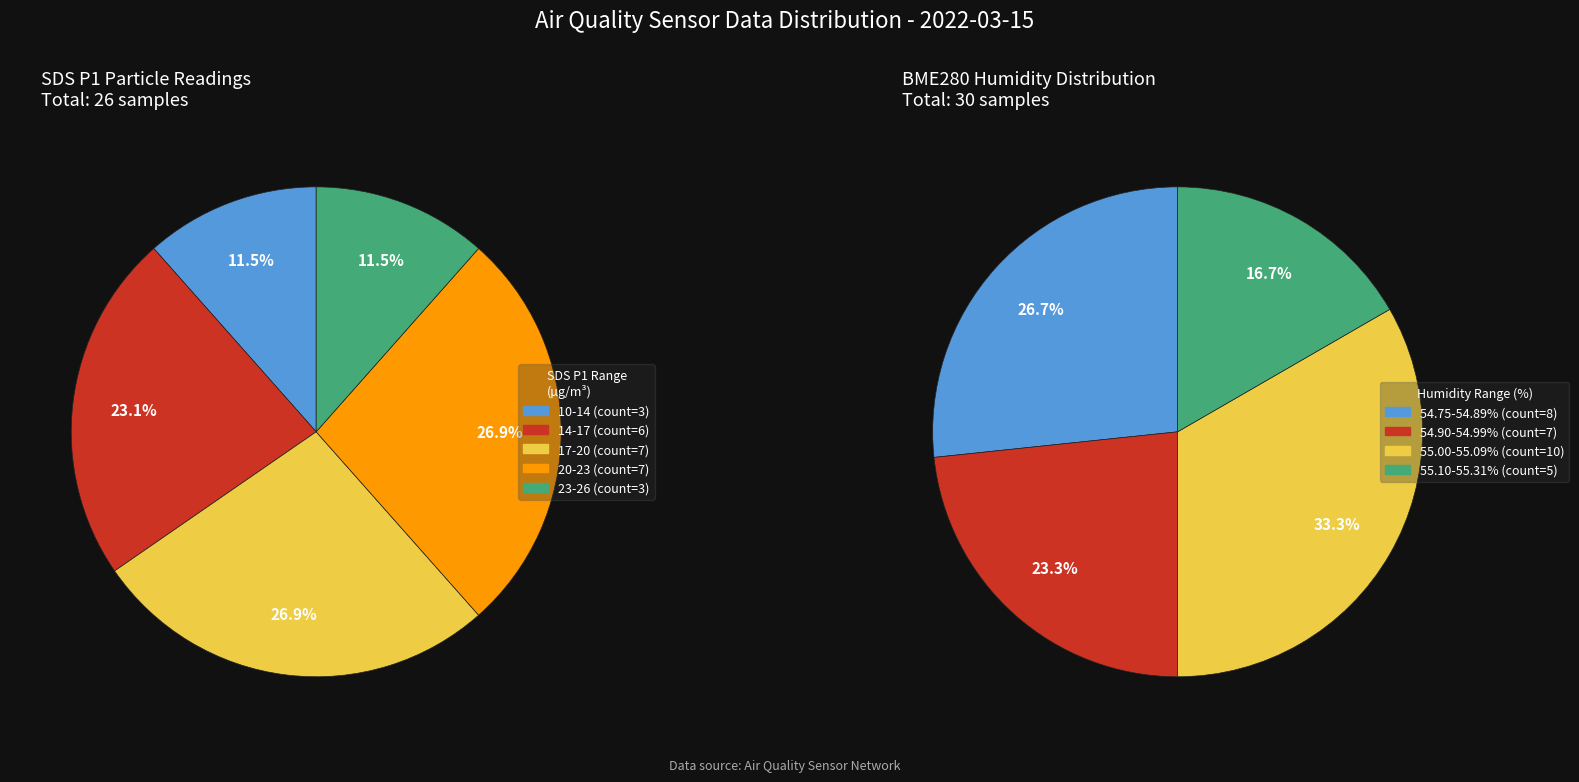

Do 11 and 6 together represent more than half of the pie?

No